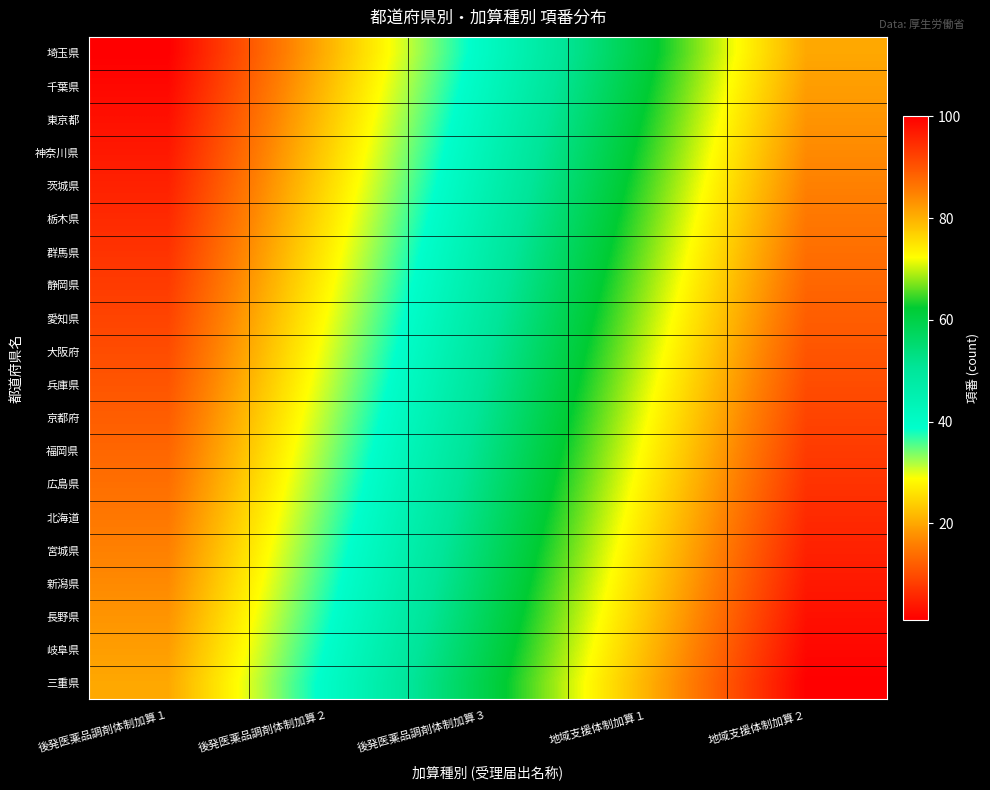

Reading left to right, extract all data points from this chart.

埼玉県: 後発医薬品調剤体制加算１=1	後発医薬品調剤体制加算２=21	後発医薬品調剤体制加算３=41	地域支援体制加算１=61	地域支援体制加算２=81
千葉県: 後発医薬品調剤体制加算１=2	後発医薬品調剤体制加算２=22	後発医薬品調剤体制加算３=42	地域支援体制加算１=62	地域支援体制加算２=82
東京都: 後発医薬品調剤体制加算１=3	後発医薬品調剤体制加算２=23	後発医薬品調剤体制加算３=43	地域支援体制加算１=63	地域支援体制加算２=83
神奈川県: 後発医薬品調剤体制加算１=4	後発医薬品調剤体制加算２=24	後発医薬品調剤体制加算３=44	地域支援体制加算１=64	地域支援体制加算２=84
茨城県: 後発医薬品調剤体制加算１=5	後発医薬品調剤体制加算２=25	後発医薬品調剤体制加算３=45	地域支援体制加算１=65	地域支援体制加算２=85
栃木県: 後発医薬品調剤体制加算１=6	後発医薬品調剤体制加算２=26	後発医薬品調剤体制加算３=46	地域支援体制加算１=66	地域支援体制加算２=86
群馬県: 後発医薬品調剤体制加算１=7	後発医薬品調剤体制加算２=27	後発医薬品調剤体制加算３=47	地域支援体制加算１=67	地域支援体制加算２=87
静岡県: 後発医薬品調剤体制加算１=8	後発医薬品調剤体制加算２=28	後発医薬品調剤体制加算３=48	地域支援体制加算１=68	地域支援体制加算２=88
愛知県: 後発医薬品調剤体制加算１=9	後発医薬品調剤体制加算２=29	後発医薬品調剤体制加算３=49	地域支援体制加算１=69	地域支援体制加算２=89
大阪府: 後発医薬品調剤体制加算１=10	後発医薬品調剤体制加算２=30	後発医薬品調剤体制加算３=50	地域支援体制加算１=70	地域支援体制加算２=90
兵庫県: 後発医薬品調剤体制加算１=11	後発医薬品調剤体制加算２=31	後発医薬品調剤体制加算３=51	地域支援体制加算１=71	地域支援体制加算２=91
京都府: 後発医薬品調剤体制加算１=12	後発医薬品調剤体制加算２=32	後発医薬品調剤体制加算３=52	地域支援体制加算１=72	地域支援体制加算２=92
福岡県: 後発医薬品調剤体制加算１=13	後発医薬品調剤体制加算２=33	後発医薬品調剤体制加算３=53	地域支援体制加算１=73	地域支援体制加算２=93
広島県: 後発医薬品調剤体制加算１=14	後発医薬品調剤体制加算２=34	後発医薬品調剤体制加算３=54	地域支援体制加算１=74	地域支援体制加算２=94
北海道: 後発医薬品調剤体制加算１=15	後発医薬品調剤体制加算２=35	後発医薬品調剤体制加算３=55	地域支援体制加算１=75	地域支援体制加算２=95
宮城県: 後発医薬品調剤体制加算１=16	後発医薬品調剤体制加算２=36	後発医薬品調剤体制加算３=56	地域支援体制加算１=76	地域支援体制加算２=96
新潟県: 後発医薬品調剤体制加算１=17	後発医薬品調剤体制加算２=37	後発医薬品調剤体制加算３=57	地域支援体制加算１=77	地域支援体制加算２=97
長野県: 後発医薬品調剤体制加算１=18	後発医薬品調剤体制加算２=38	後発医薬品調剤体制加算３=58	地域支援体制加算１=78	地域支援体制加算２=98
岐阜県: 後発医薬品調剤体制加算１=19	後発医薬品調剤体制加算２=39	後発医薬品調剤体制加算３=59	地域支援体制加算１=79	地域支援体制加算２=99
三重県: 後発医薬品調剤体制加算１=20	後発医薬品調剤体制加算２=40	後発医薬品調剤体制加算３=60	地域支援体制加算１=80	地域支援体制加算２=100